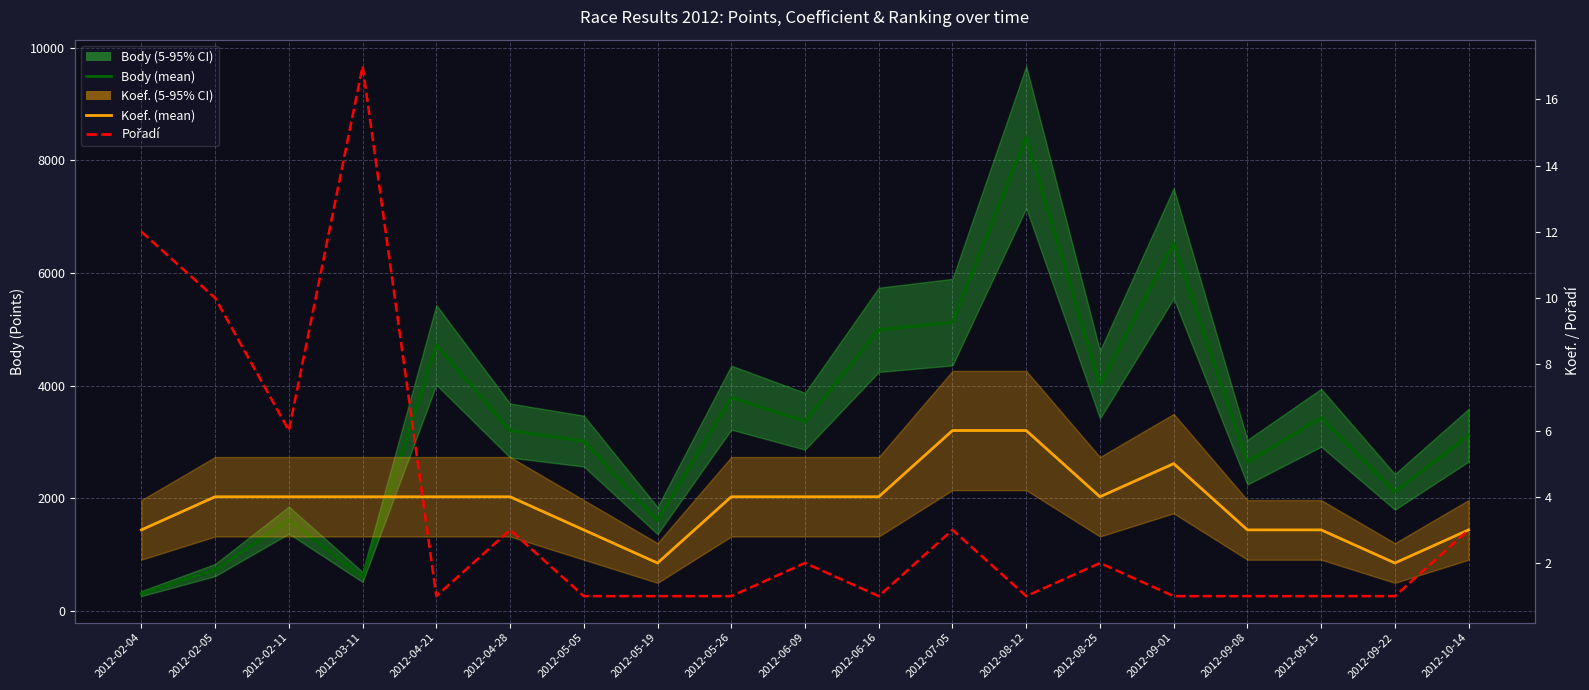

Is the value of Koef. (mean) at 2012-08-25 greater than the value of Pořadí at 2012-05-05?

Yes